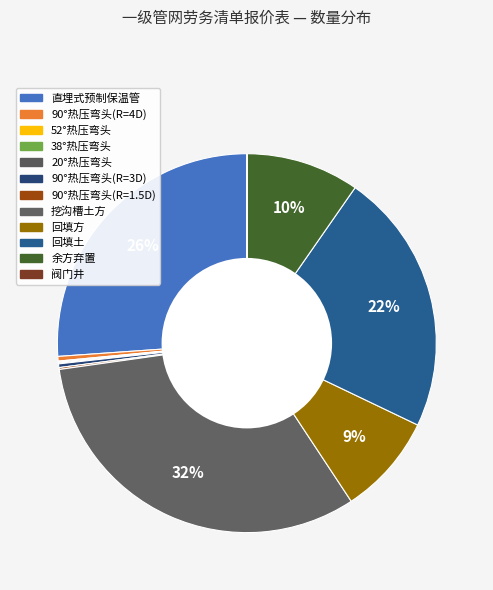

What is the largest slice in the pie chart?

挖沟槽土方